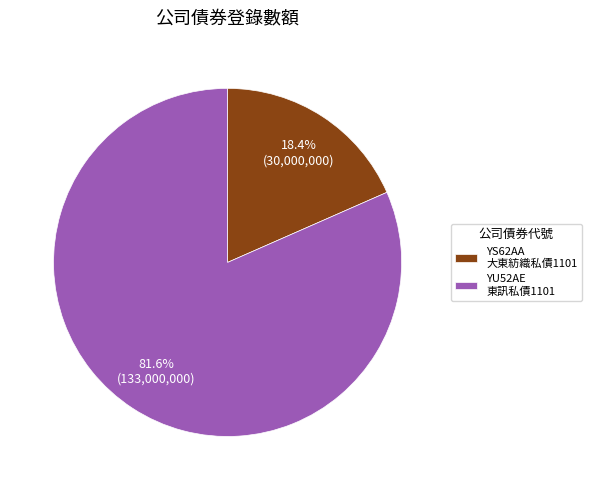

To the nearest percent, what portion does YU52AE represent?

82%